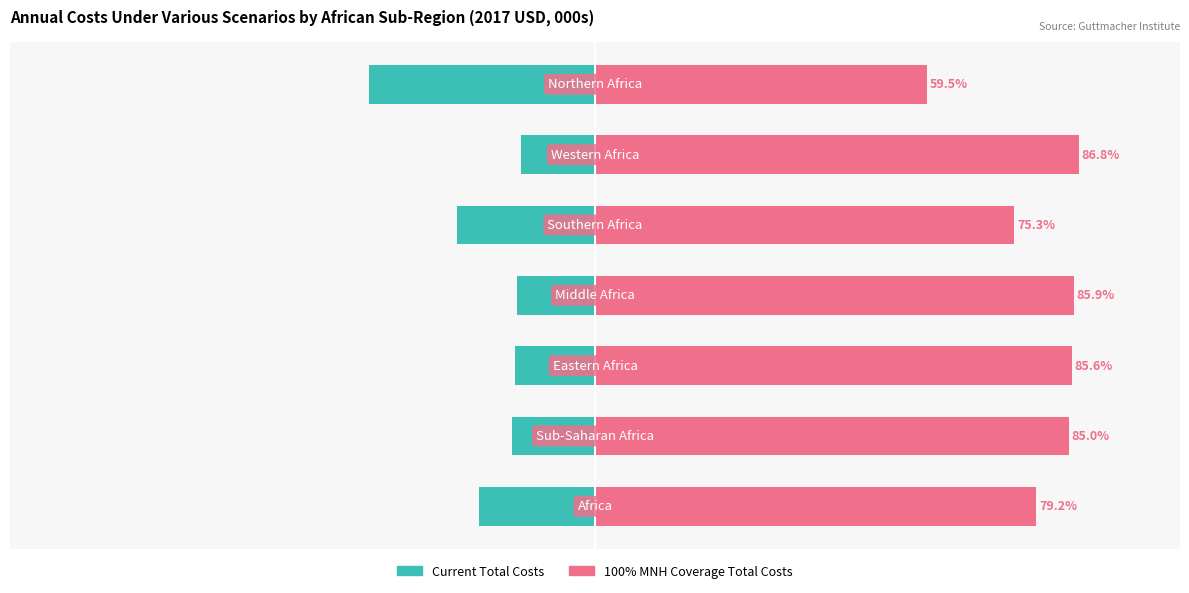

Which series has the largest total across all categories?

100% MNH Coverage Total Costs